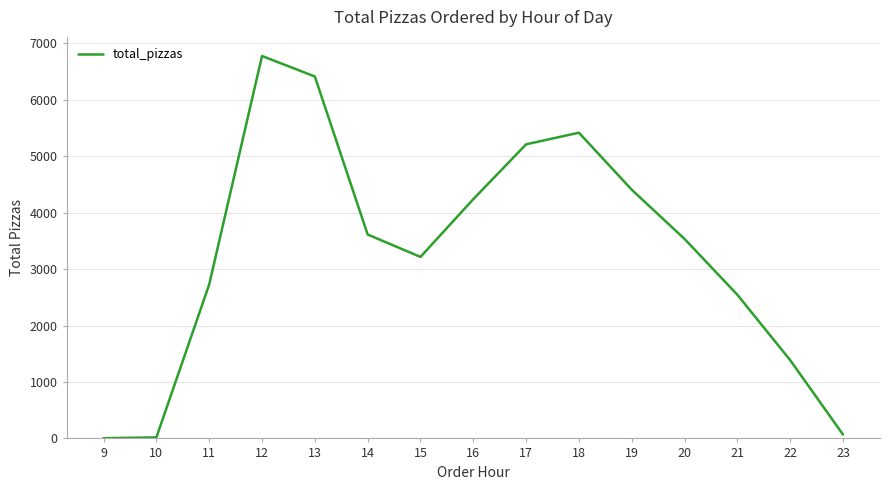

The value at 17 is 9080. True or false?

False